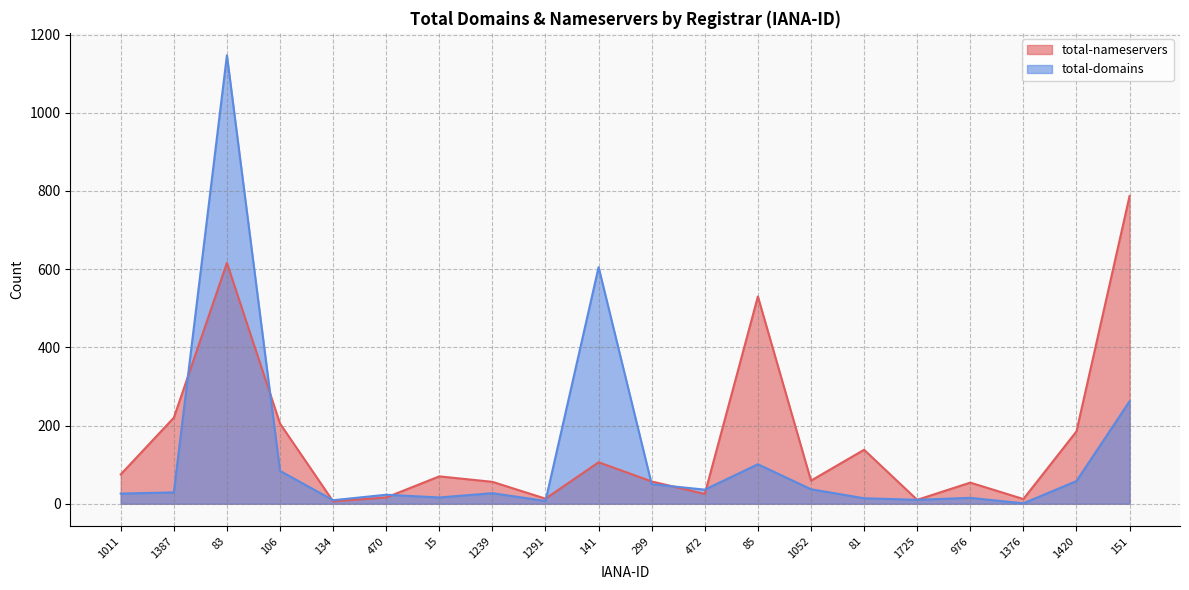

In total-nameservers, how many points are higher than both neighbors (excluding endpoints)?

6